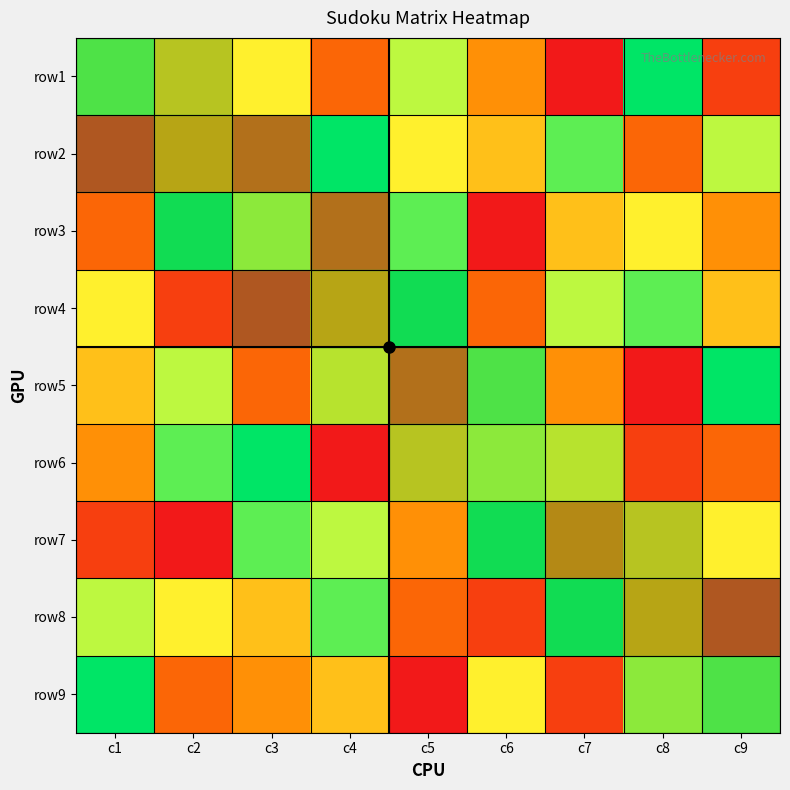

What is the total value across all series at c2?

45